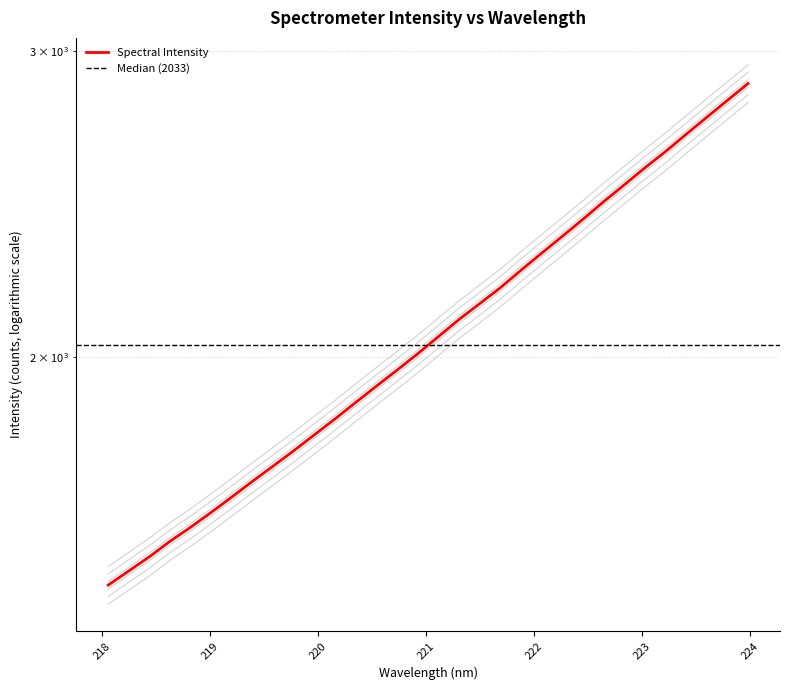

What is the difference between the maximum and second lowest values?

1369.3